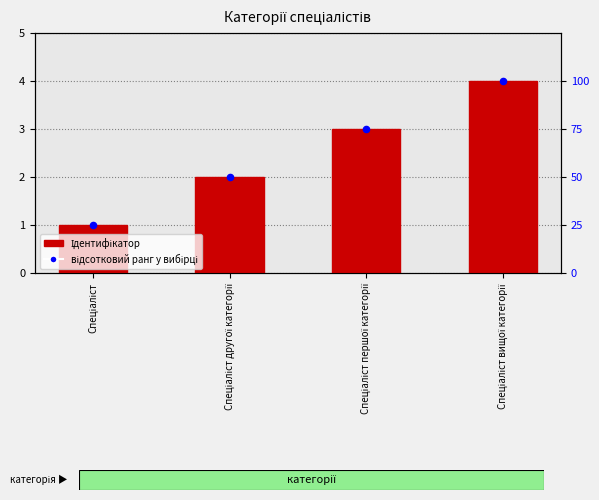

What are all the series names shown in the legend?

Ідентифікатор, відсотковий ранг у вибірці